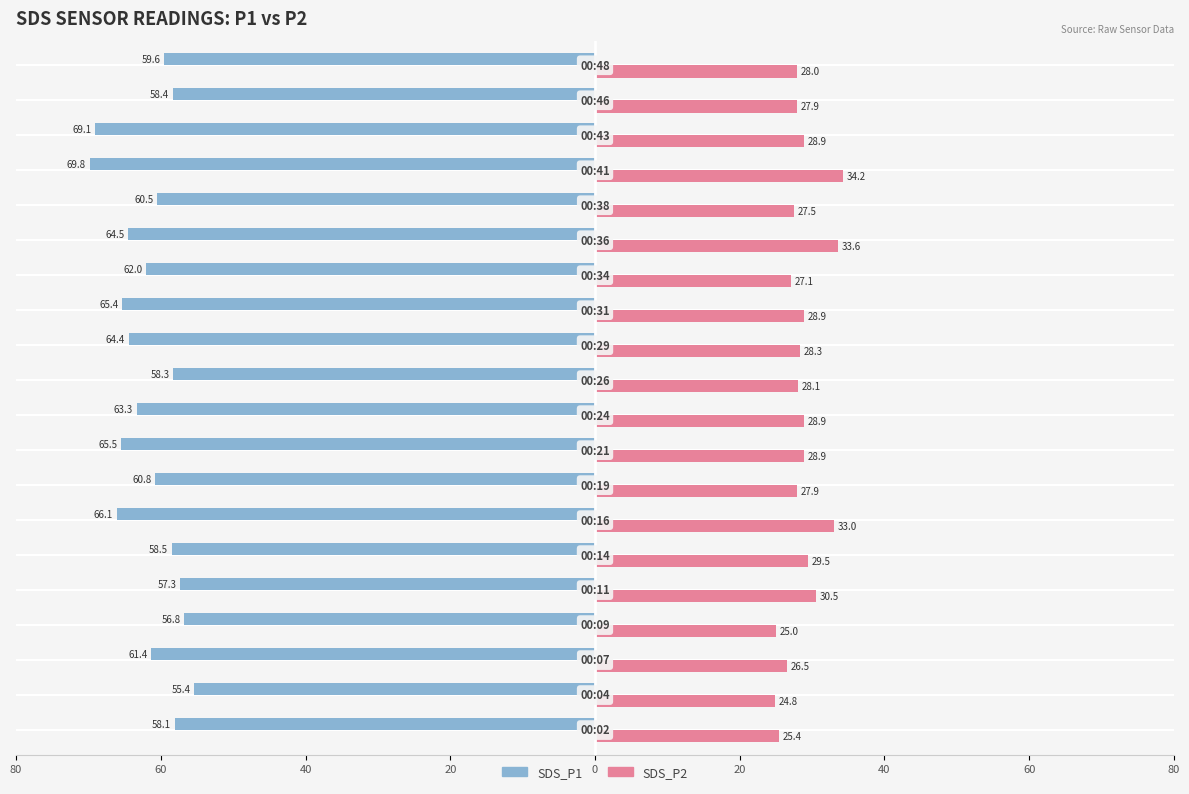

What are all the series names shown in the legend?

SDS_P1, SDS_P2